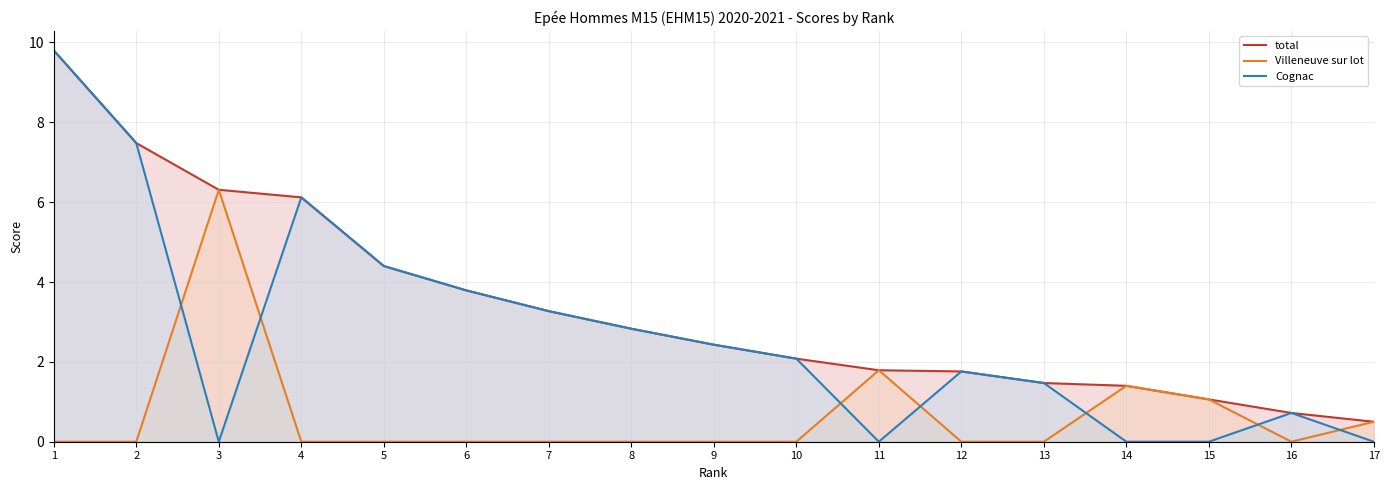

Rank the series by their average value, from lowest to highest.

Villeneuve sur lot, Cognac, total